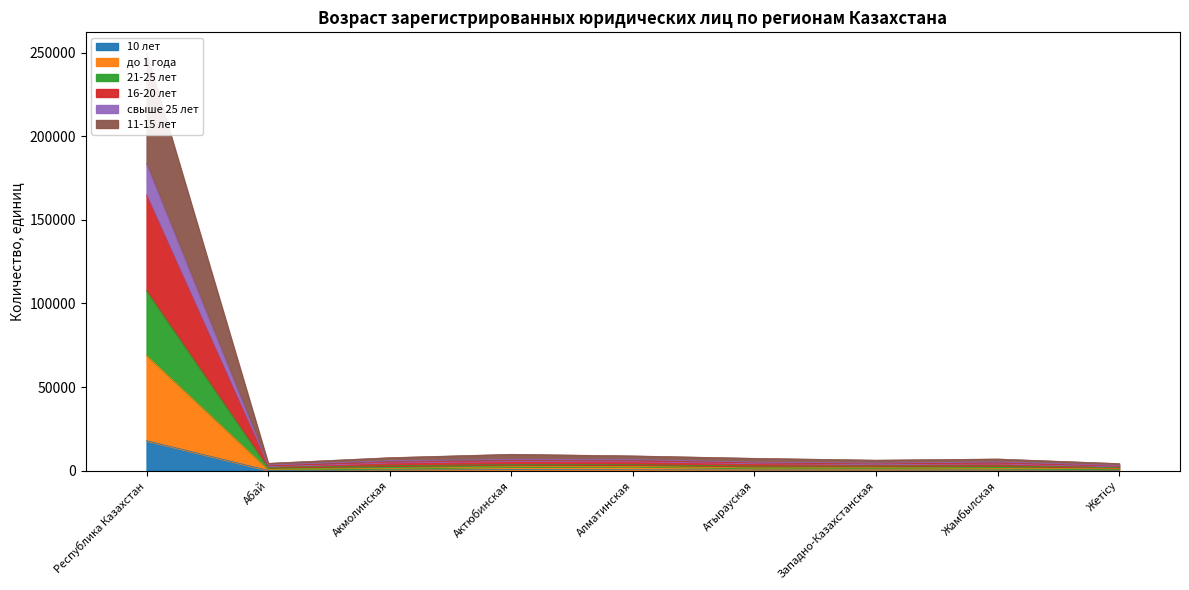

What is the difference between the 21-25 лет values at Алматинская and Жамбылская?

657